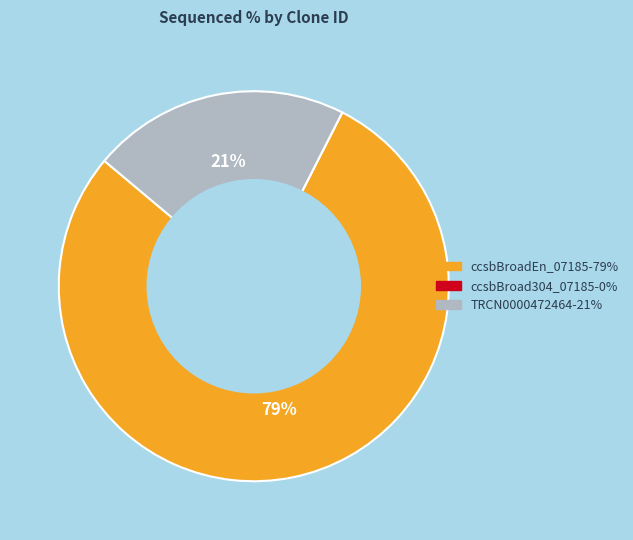

Does TRCN0000472464 account for over 50% of the chart?

No